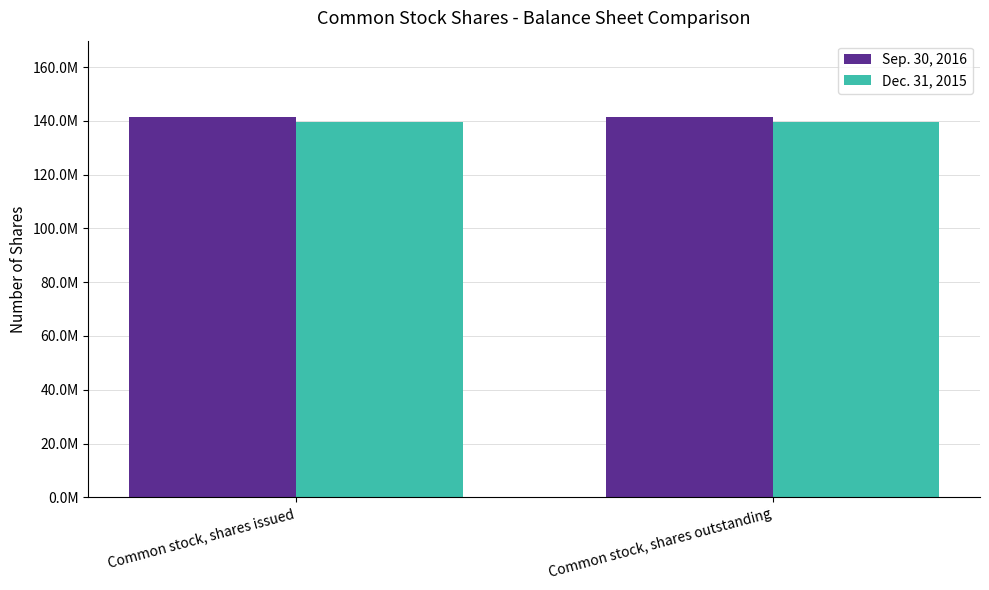

The value of Sep. 30, 2016 at Common stock, shares outstanding is 141505000. True or false?

True